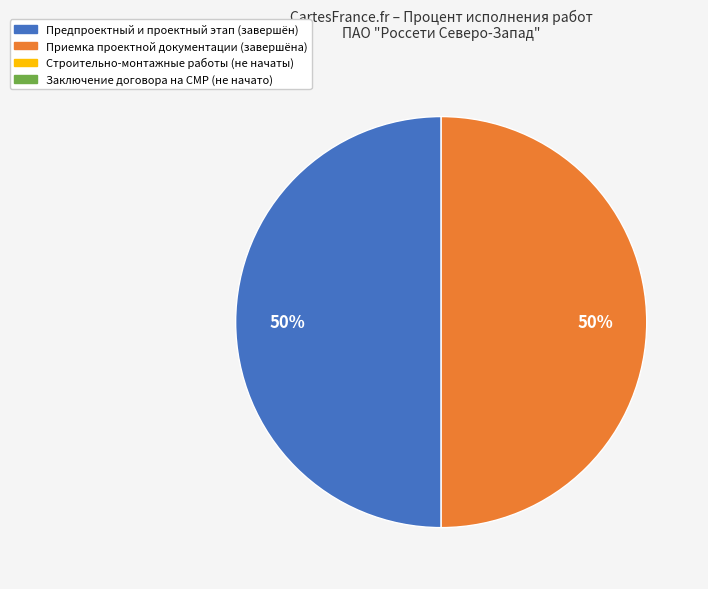

To the nearest percent, what is the average slice percentage?

50%